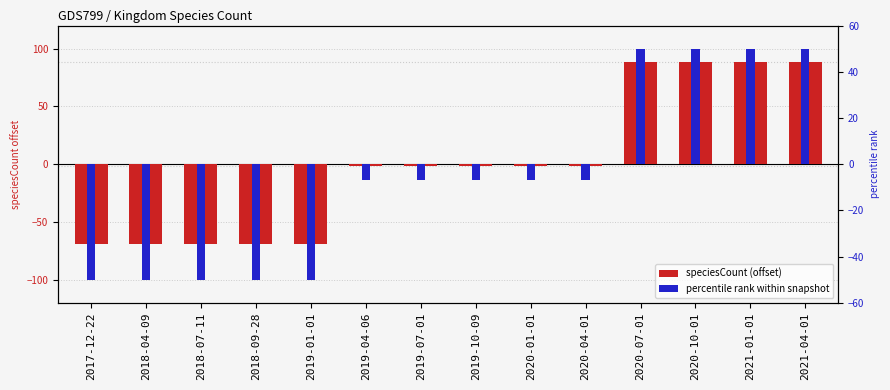

Reading left to right, transcribe all the data shown in this chart.

speciesCount (offset): 2017-12-22=-69.4	2018-04-09=-69.4	2018-07-11=-69.4	2018-09-28=-69.4	2019-01-01=-69.4	2019-04-06=-1.4	2019-07-01=-1.4	2019-10-09=-1.4	2020-01-01=-1.4	2020-04-01=-1.4	2020-07-01=88.6	2020-10-01=88.6	2021-01-01=88.6	2021-04-01=88.6
percentile rank within snapshot: 2017-12-22=-50.0	2018-04-09=-50.0	2018-07-11=-50.0	2018-09-28=-50.0	2019-01-01=-50.0	2019-04-06=-7.0	2019-07-01=-7.0	2019-10-09=-7.0	2020-01-01=-7.0	2020-04-01=-7.0	2020-07-01=50.0	2020-10-01=50.0	2021-01-01=50.0	2021-04-01=50.0